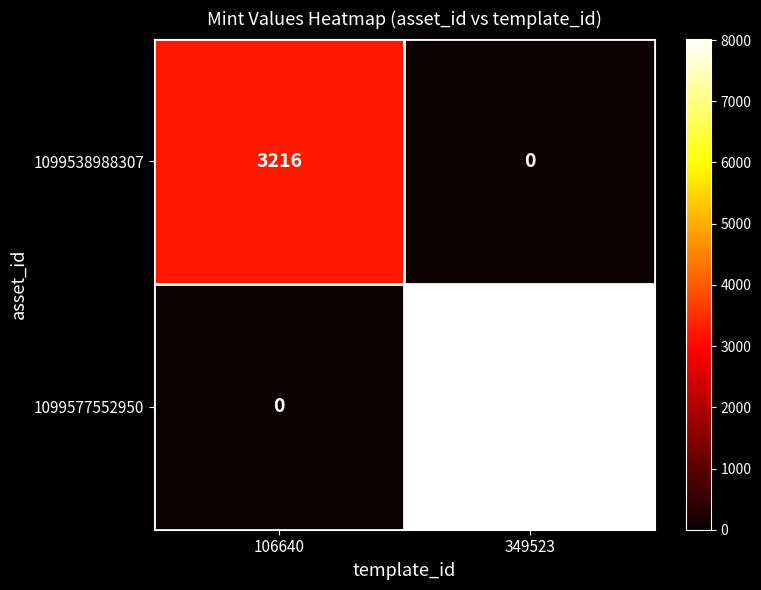

Which label corresponds to the largest value in the chart?

349523